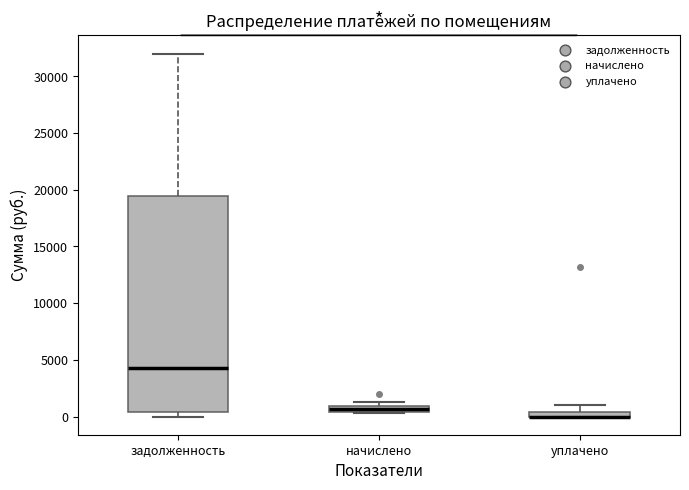

Which box is the tallest, from its lower edge to its upper edge?

задолженность